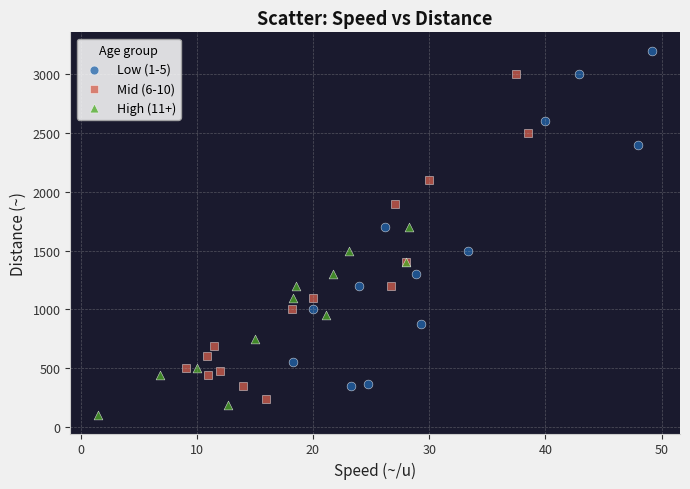

Which series contains the lowest Y value?

High (11+)